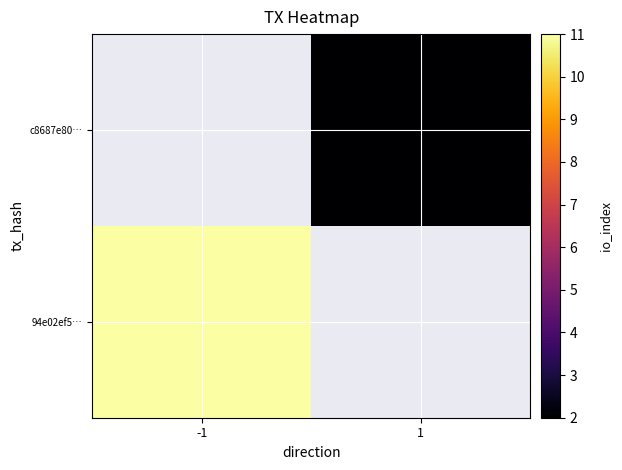

True or false: c8687e80… has a value of 1.4 at 1.

False